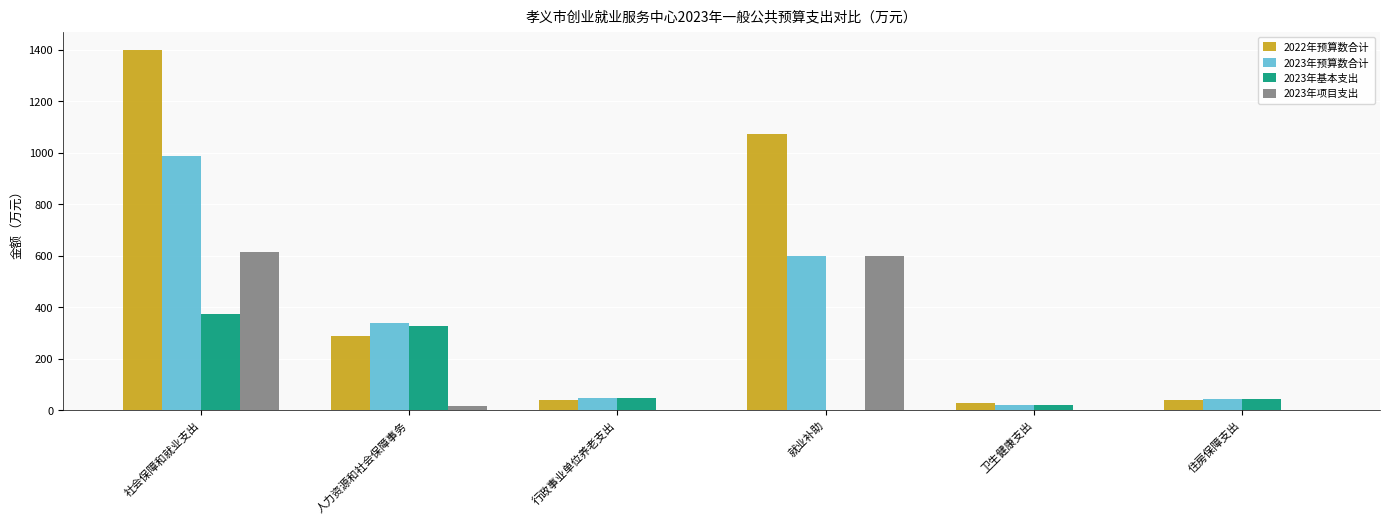

What is the average value of the 2023年项目支出 series?

204.3